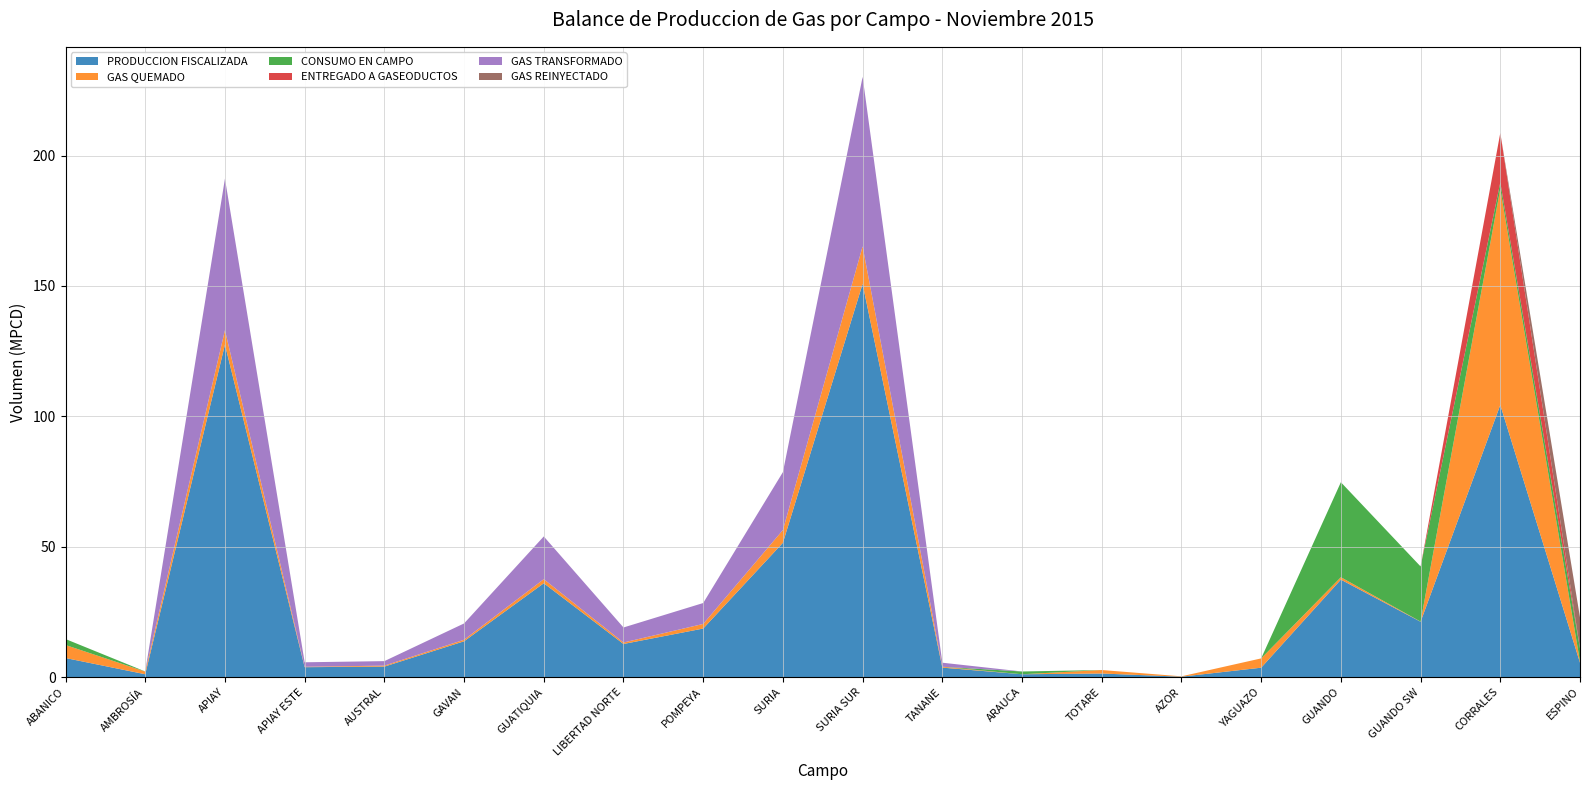

Reading left to right, transcribe all the data shown in this chart.

PRODUCCION FISCALIZADA: 7.3	1.1	127.5	3.8	4.0	13.7	36.0	12.7	18.6	51.5	150.8	3.6	1.1	1.3	0.1	3.6	37.4	21.2	104.3	5.5
GAS QUEMADO: 5.0	1.0	5.6	0.2	0.4	0.6	1.6	0.6	1.8	4.9	14.4	0.3	0.0	1.3	0.1	3.6	0.9	0.1	83.0	0.4
CONSUMO EN CAMPO: 2.3	0.1	0.0	0.0	0.0	0.0	0.0	0.0	0.0	0.0	0.0	0.0	1.1	0.0	0.0	0.0	36.4	21.2	2.4	5.0
ENTREGADO A GASEODUCTOS: 0.0	0.0	0.0	0.0	0.0	0.0	0.0	0.0	0.0	0.0	0.0	0.0	0.0	0.0	0.0	0.0	0.0	0.0	19.0	0.0
GAS TRANSFORMADO: 0.0	0.0	58.1	1.7	1.7	6.2	16.4	5.8	8.0	22.2	65.0	1.6	0.0	0.0	0.0	0.0	0.0	0.0	0.0	0.0
GAS REINYECTADO: 0.0	0.0	0.0	0.0	0.0	0.0	0.0	0.0	0.0	0.0	0.0	0.0	0.0	0.0	0.0	0.0	0.0	0.0	0.0	11.9